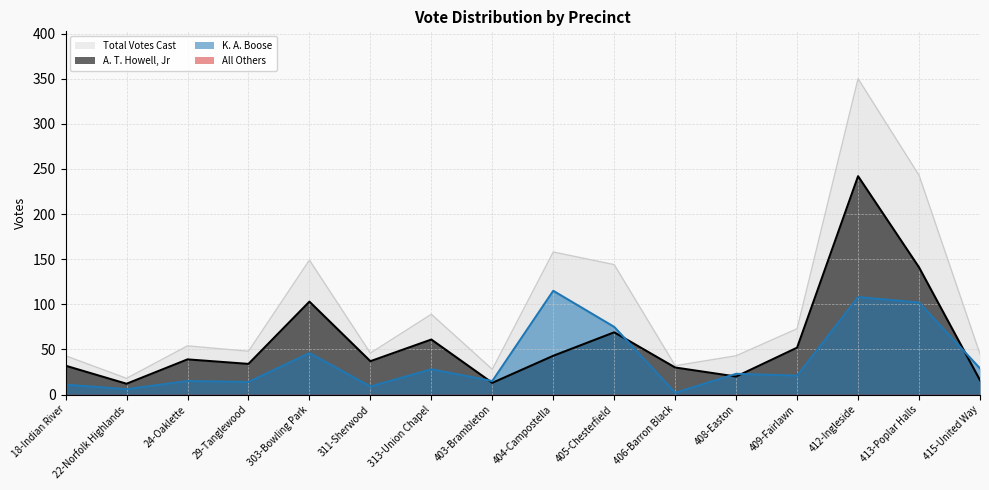

After their last crossing, which series has the higher values: K. A. Boose or A. T. Howell, Jr?

K. A. Boose